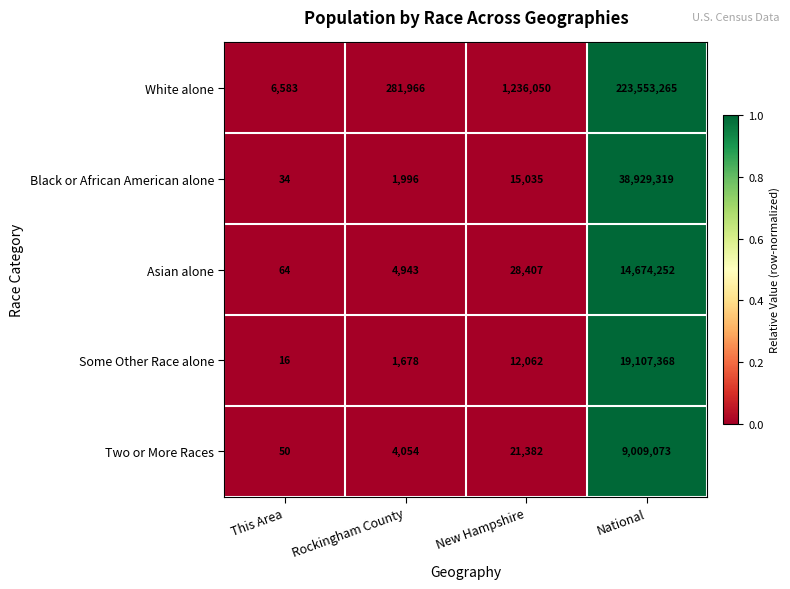

The Some Other Race alone series shows 19970 at New Hampshire. True or false?

False